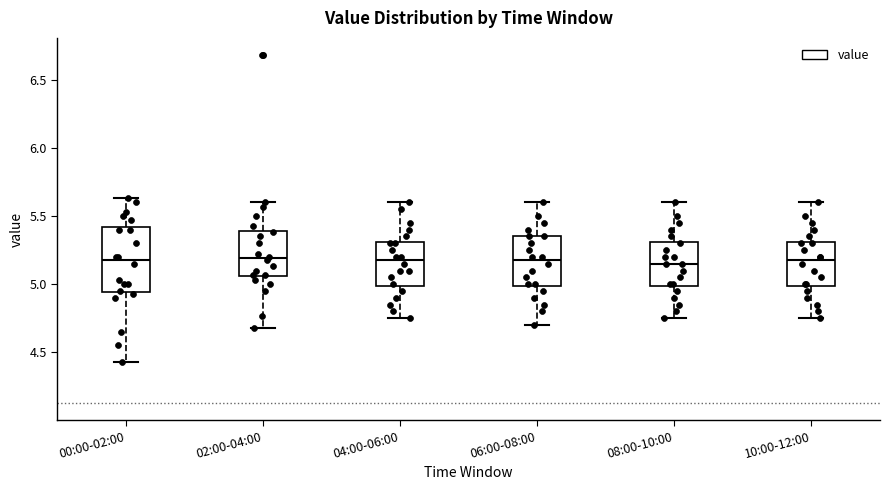

Reading left to right, transcribe this box plot: for each box, give where its median line is, the range the box spans, and where its two whiskers end, as read against the y-axis. The values are not printed on the chart, so give them approximately, as read against the axis.

00:00-02:00: median 5.20, box 4.95 to 5.40, whiskers 4.45 to 5.65
02:00-04:00: median 5.20, box 5.05 to 5.40, whiskers 4.70 to 5.60
04:00-06:00: median 5.20, box 5.00 to 5.30, whiskers 4.75 to 5.60
06:00-08:00: median 5.20, box 5.00 to 5.35, whiskers 4.70 to 5.60
08:00-10:00: median 5.15, box 5.00 to 5.30, whiskers 4.75 to 5.60
10:00-12:00: median 5.20, box 5.00 to 5.30, whiskers 4.75 to 5.60